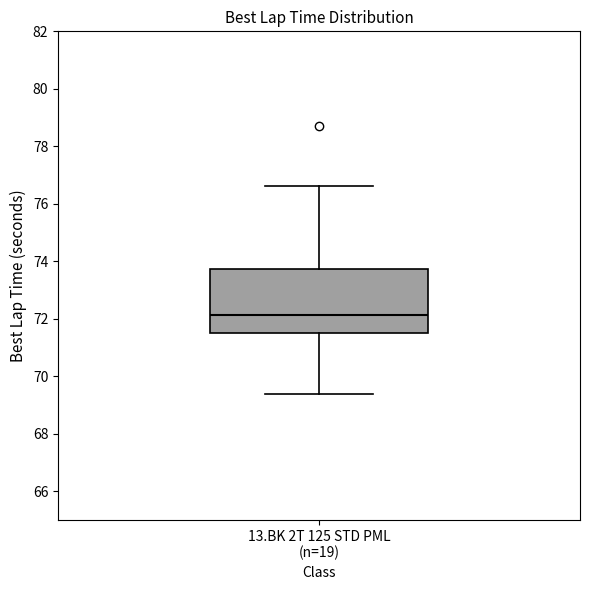

Read this box plot against the y-axis: the position of the median line, the range covered by the box, and the ends of both whiskers. The values are not printed on the chart, so give them approximately, as read against the axis.

median 72.2, box 71.4 to 73.8, whiskers 69.4 to 76.6